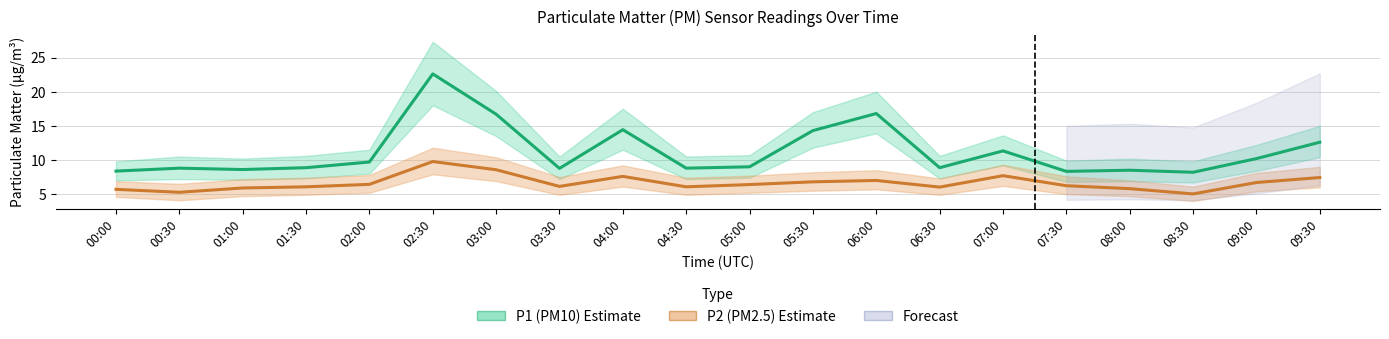

Reading left to right, extract all data points from this chart.

P1 (PM10): 8.4	8.8	8.6	8.9	9.7	22.6	16.7	8.8	14.4	8.8	9.0	14.3	16.8	8.9	11.3	8.3	8.5	8.2	10.2	12.6
P2 (PM2.5): 5.7	5.3	5.9	6.1	6.4	9.8	8.6	6.1	7.6	6.1	6.4	6.8	7.0	6.0	7.7	6.2	5.8	5.0	6.7	7.4